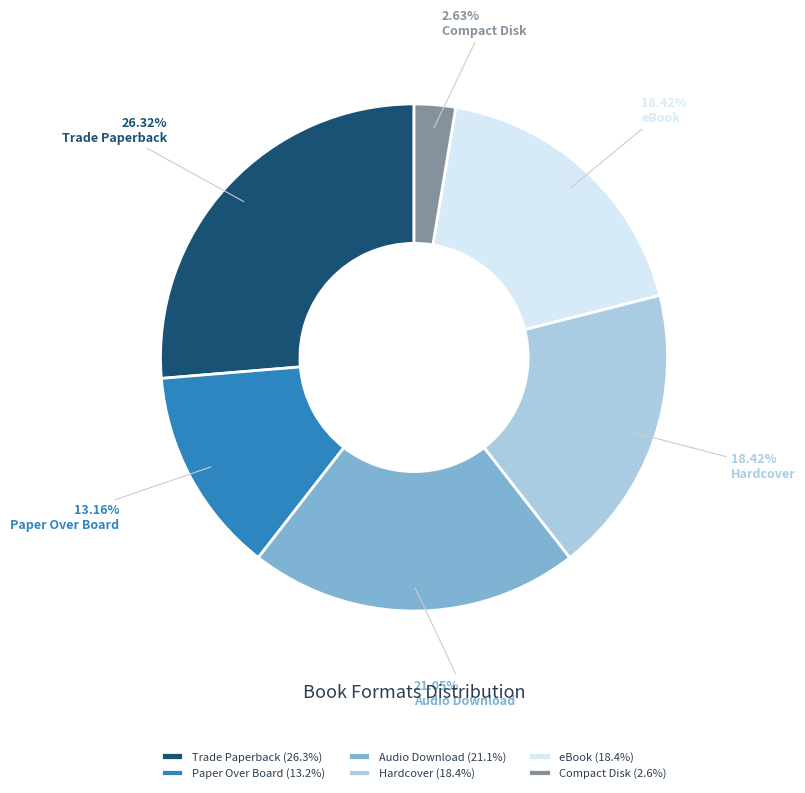

Which category has the biggest portion of the pie?

Trade Paperback